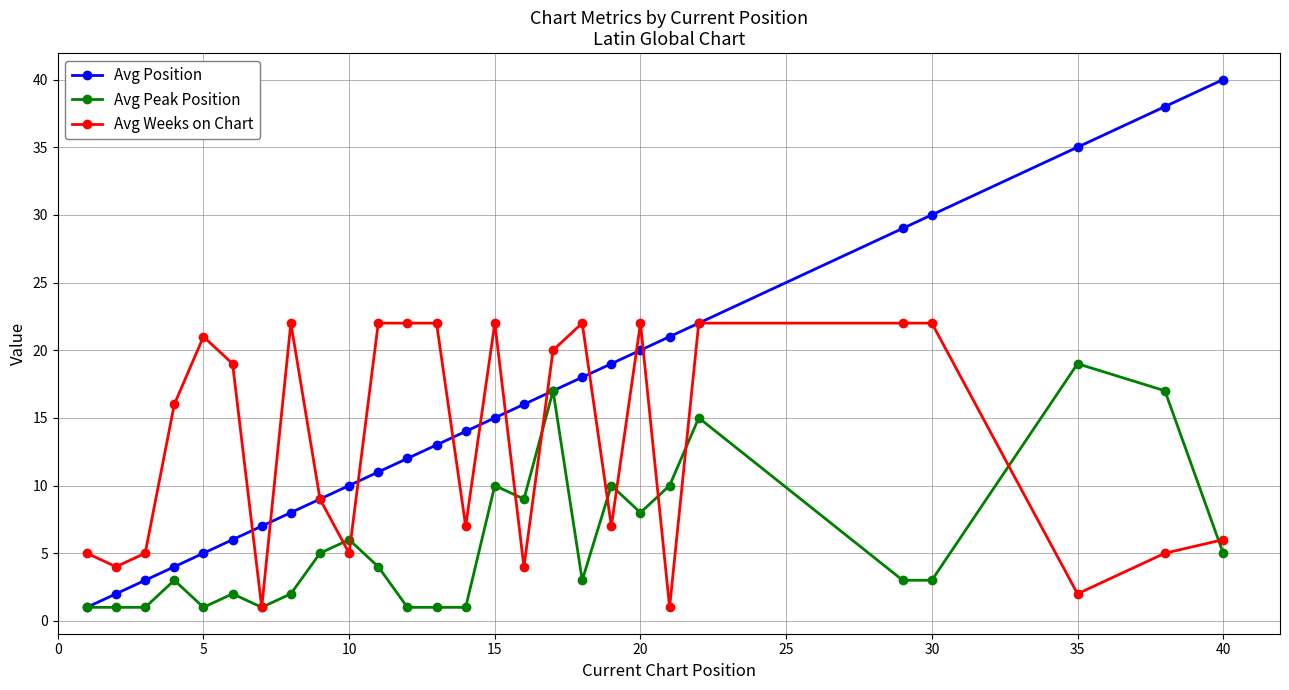

In Avg Weeks on Chart, how many points are lower than both neighbors (excluding endpoints)?

8